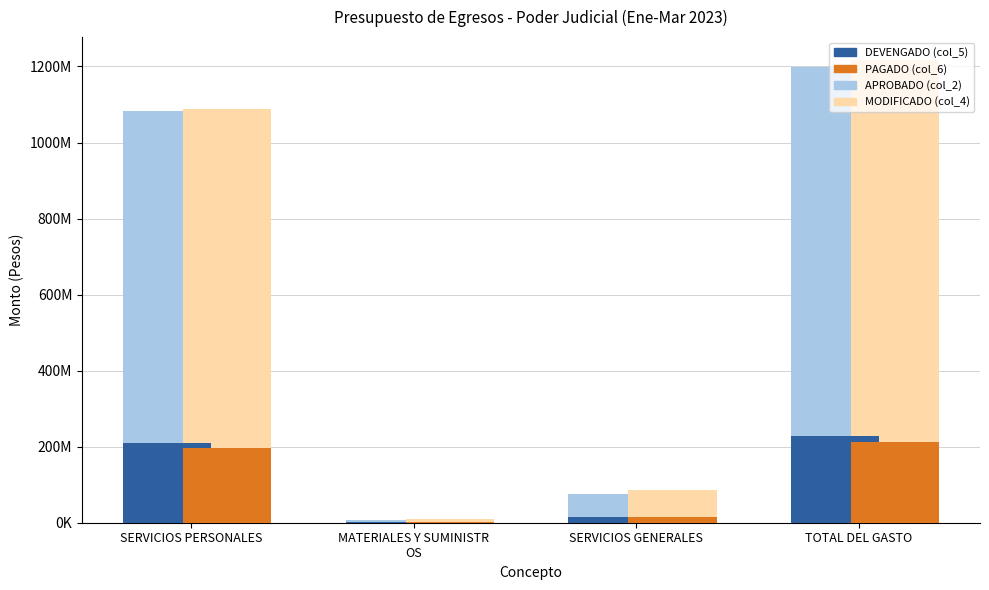

Are the bars horizontal?

No